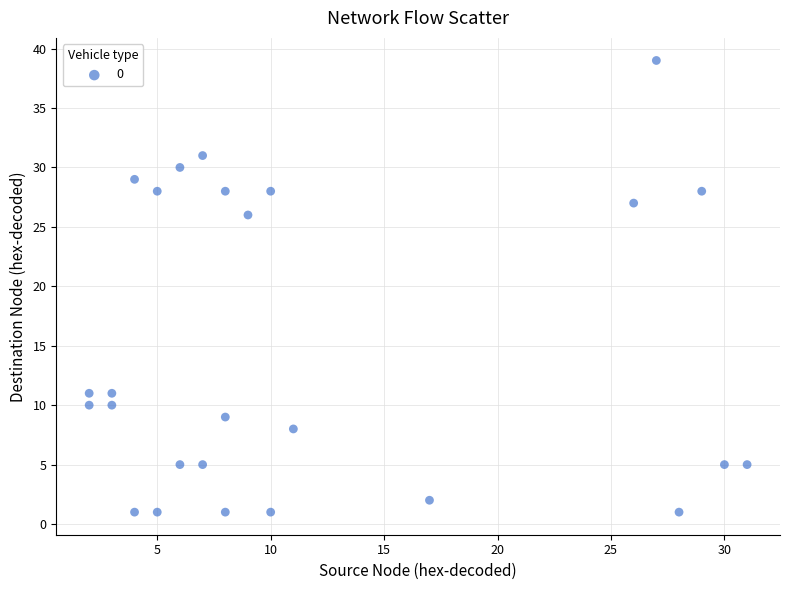

What is the range of X values (max minus min)?

29